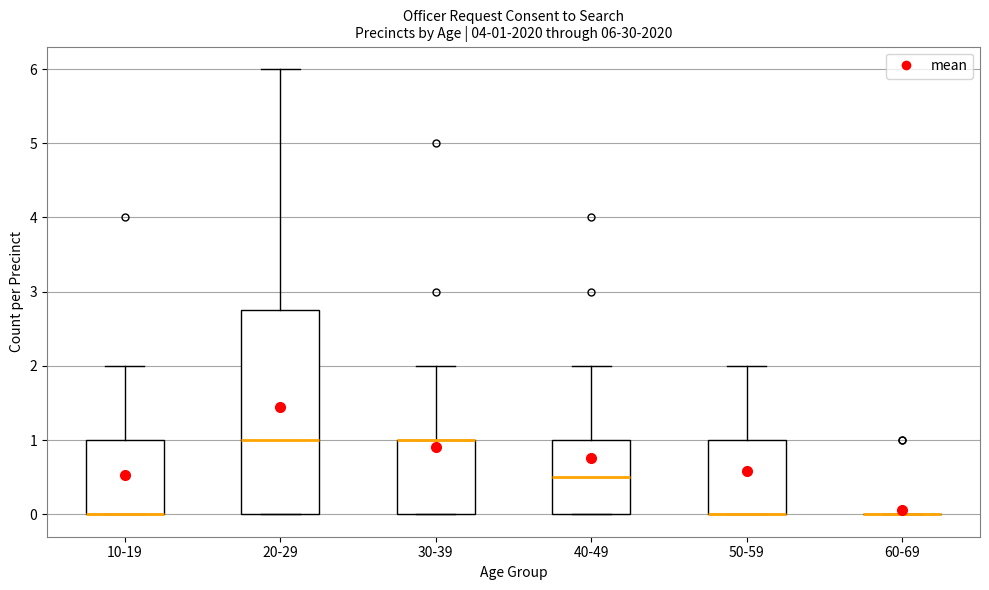

Comparing the boxes themselves (not the whiskers), which one is the tallest?

20-29